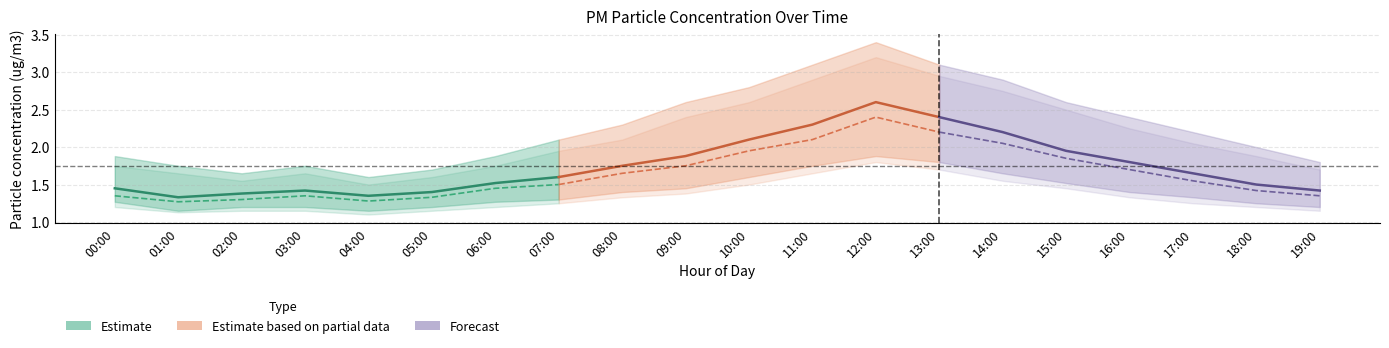

Which label corresponds to the largest value in the chart?

12:00